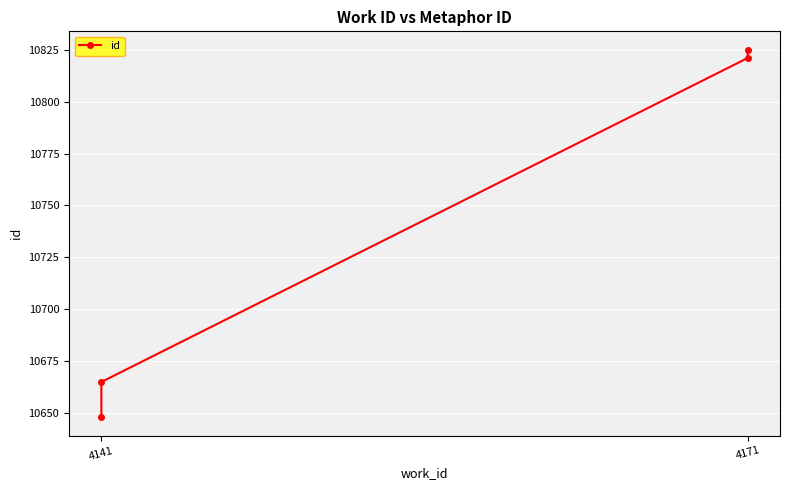

Count the number of values greater than 10821.

1